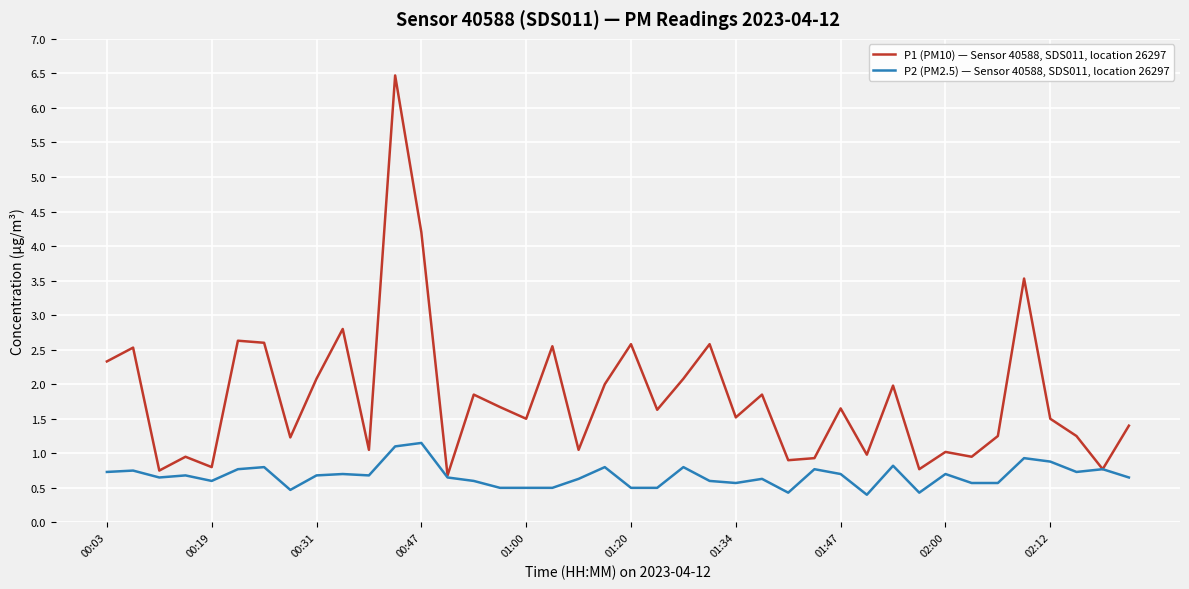

What is the greatest value displayed?

6.5